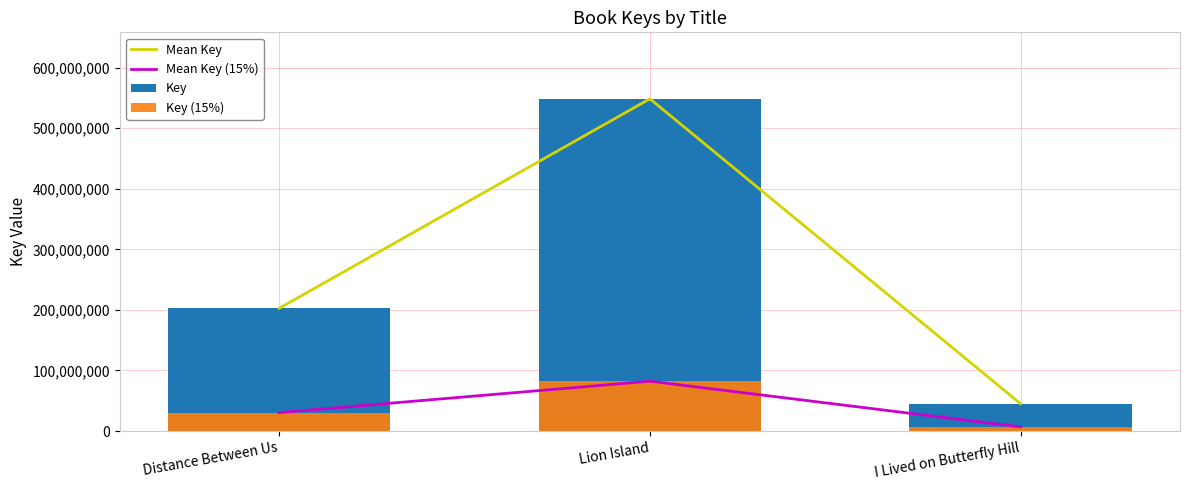

Are the bars grouped side by side (vs. stacked)?

Yes